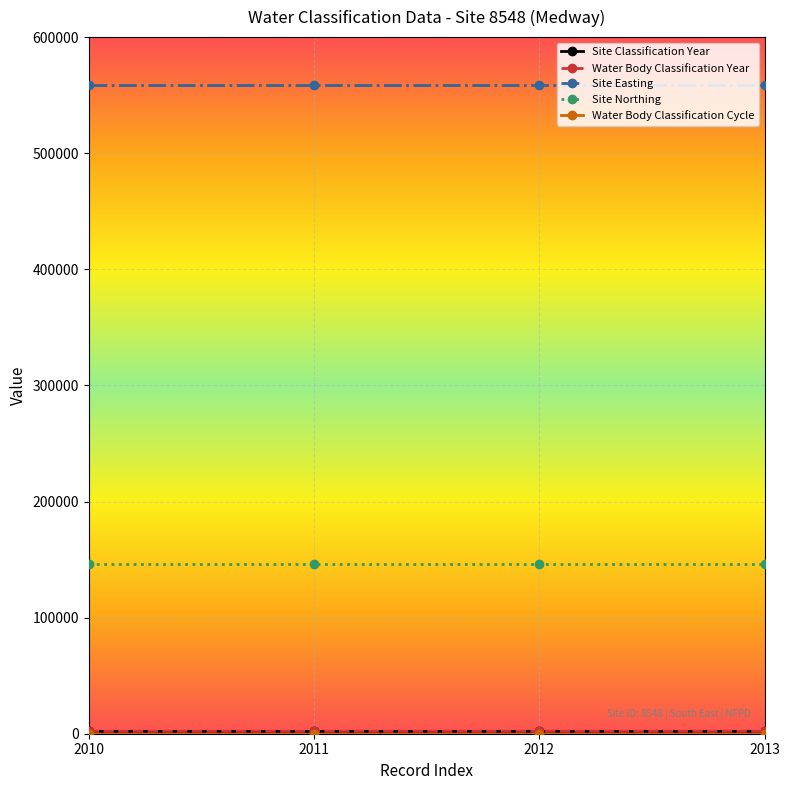

How many lines are shown in the chart?

5